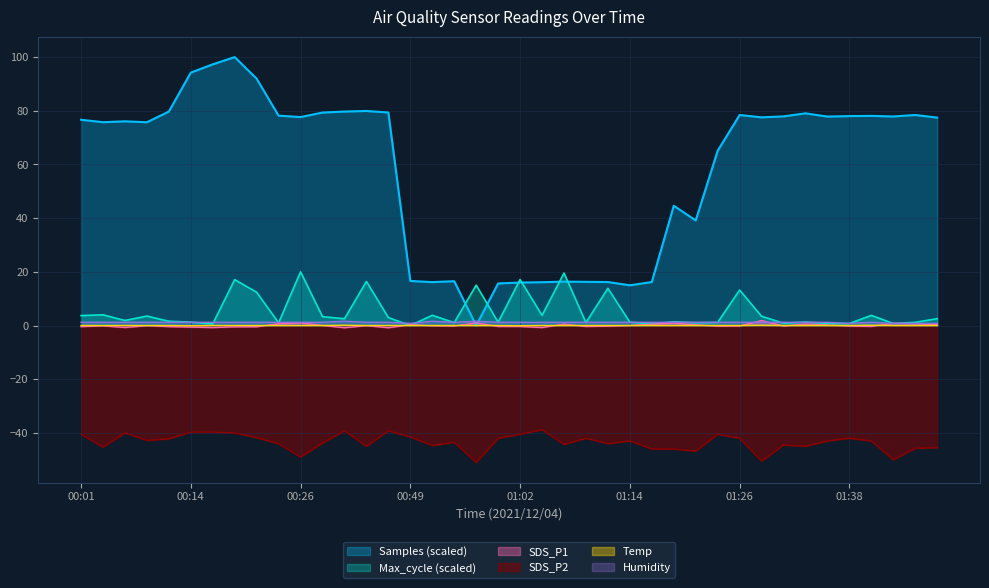

What is the label of the 31st point from the right?

00:24